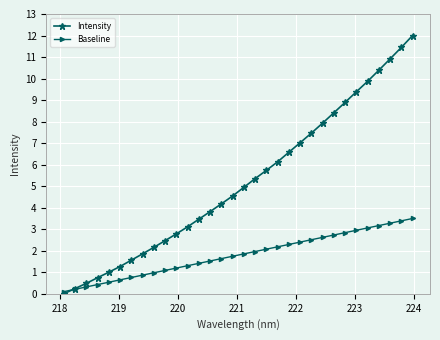

How many times do Intensity and Baseline cross each other?

1